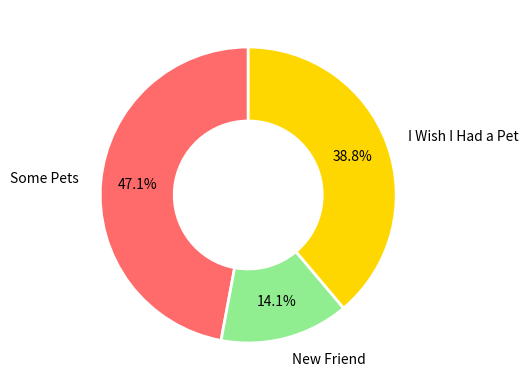

How many segments does this pie chart have?

3